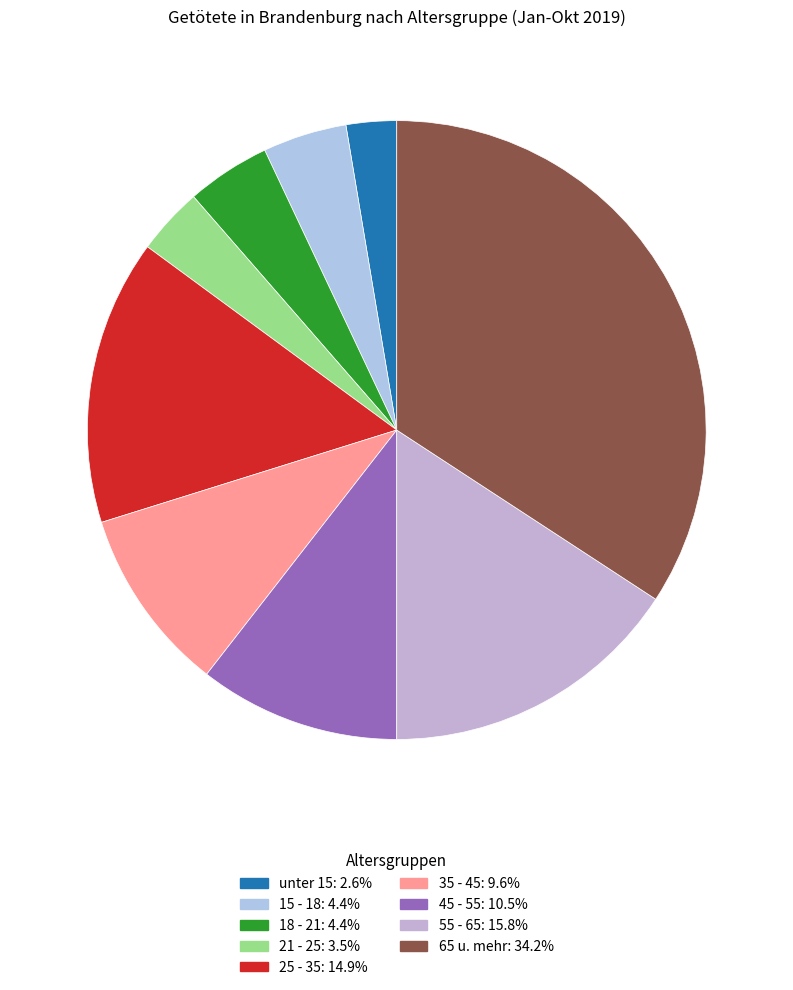

How many segments does this pie chart have?

9